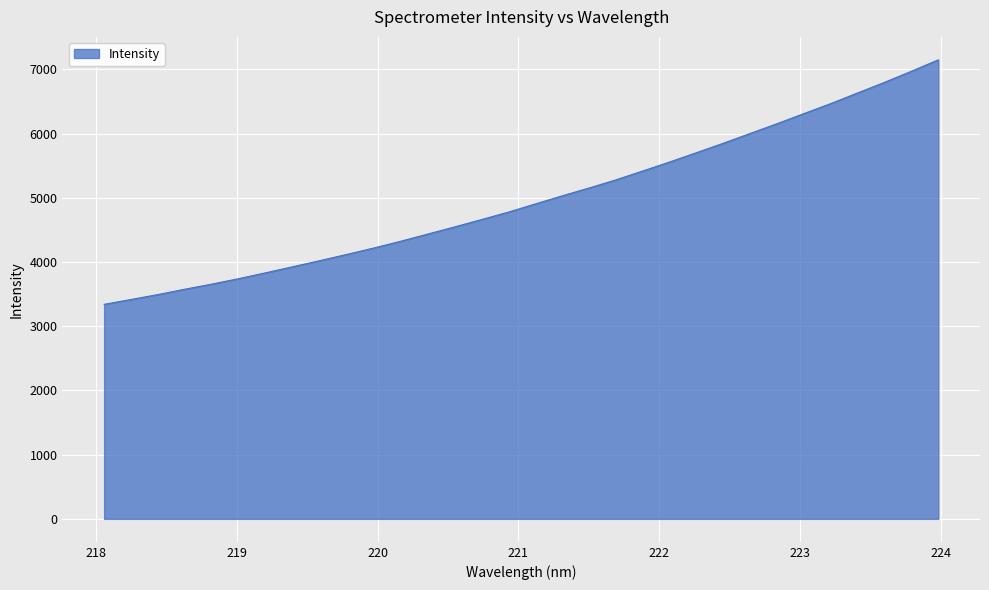

Reading left to right, what are all the values shown in this chart?

3341.6	3417.4	3494.2	3577.6	3657.0	3742.1	3833.0	3926.9	4021.4	4118.2	4217.7	4322.8	4434.6	4545.9	4660.1	4776.6	4903.4	5030.1	5152.1	5279.3	5417.6	5557.7	5703.2	5850.5	6003.0	6155.0	6312.6	6468.7	6634.5	6799.4	6972.2	7149.8